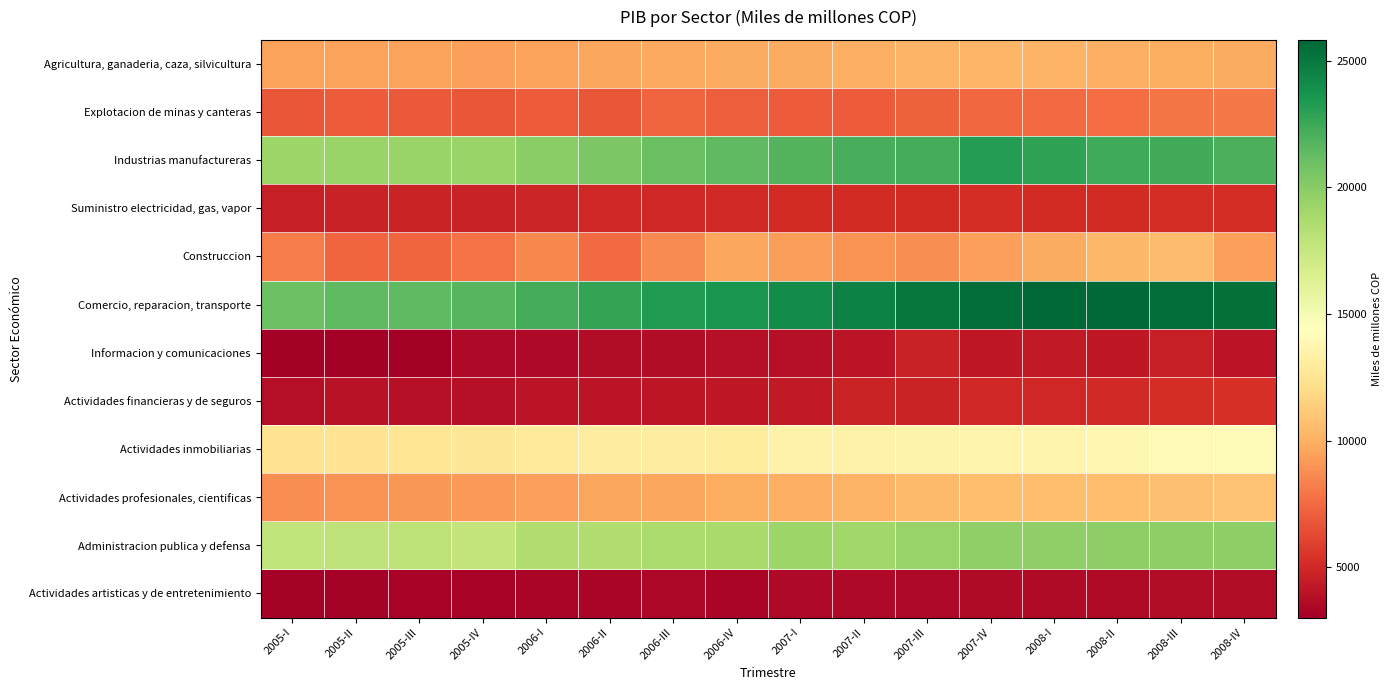

At 2006-IV, list the series in order from largest to smallest.

Comercio, reparacion, transporte, Industrias manufactureras, Administracion publica y defensa, Actividades inmobiliarias, Actividades profesionales, cientificas, Agricultura, ganaderia, caza, silvicultura, Construccion, Explotacion de minas y canteras, Suministro electricidad, gas, vapor, Actividades financieras y de seguros, Informacion y comunicaciones, Actividades artisticas y de entretenimiento